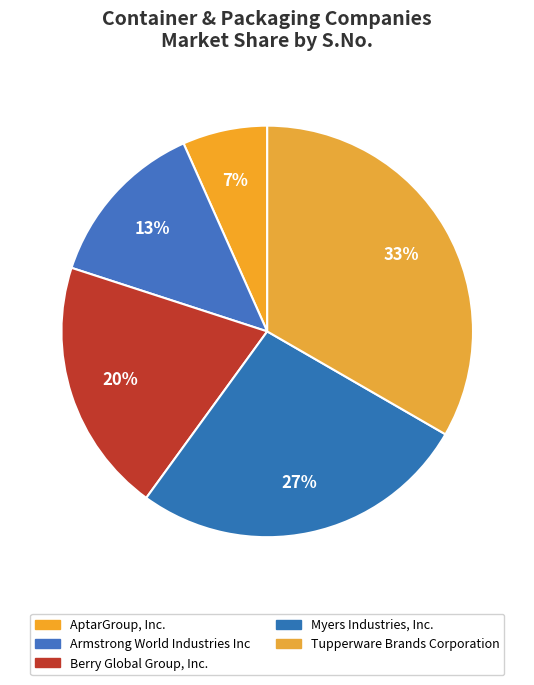

Is there any slice that represents more than half of the pie?

No